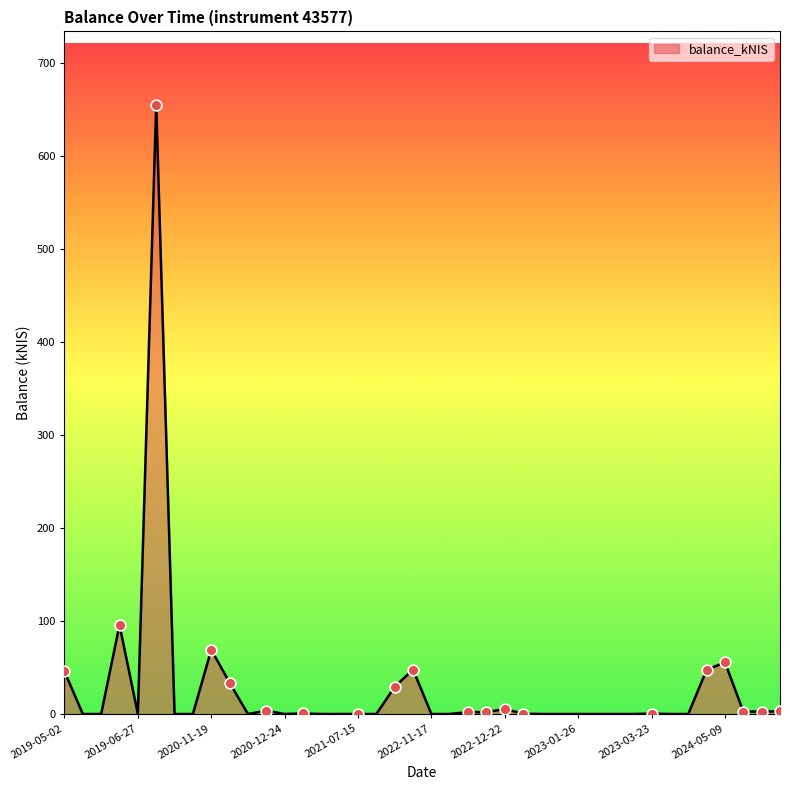

What is the greatest value displayed?

655.2